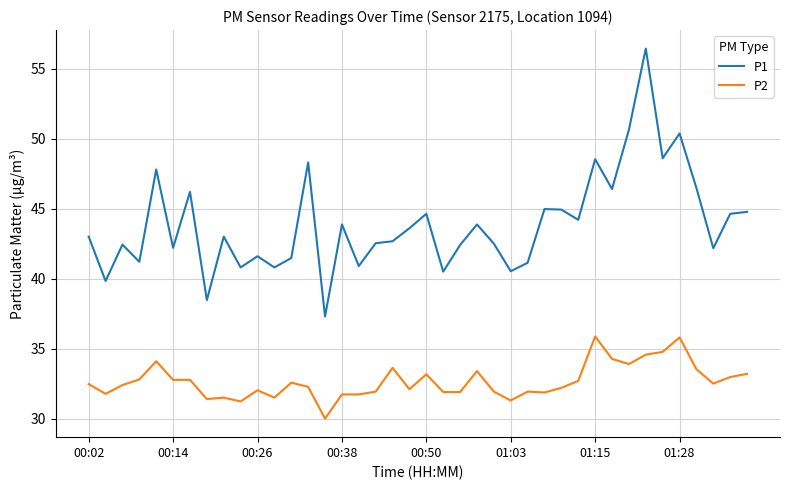

Which series has the largest range (max minus min)?

P1